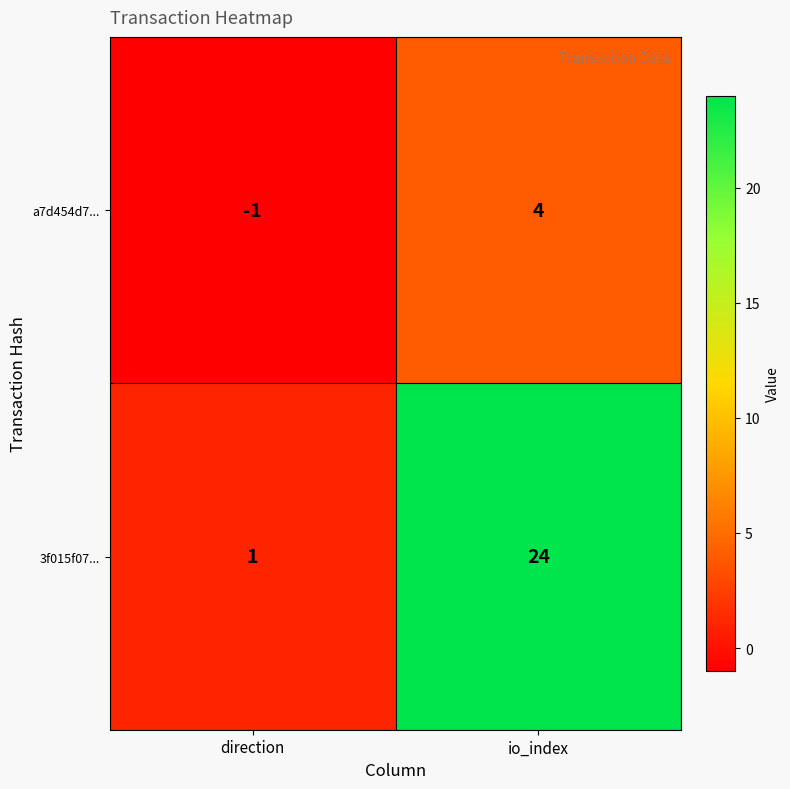

Where is a7d454d7... nearest to the value 1?

direction